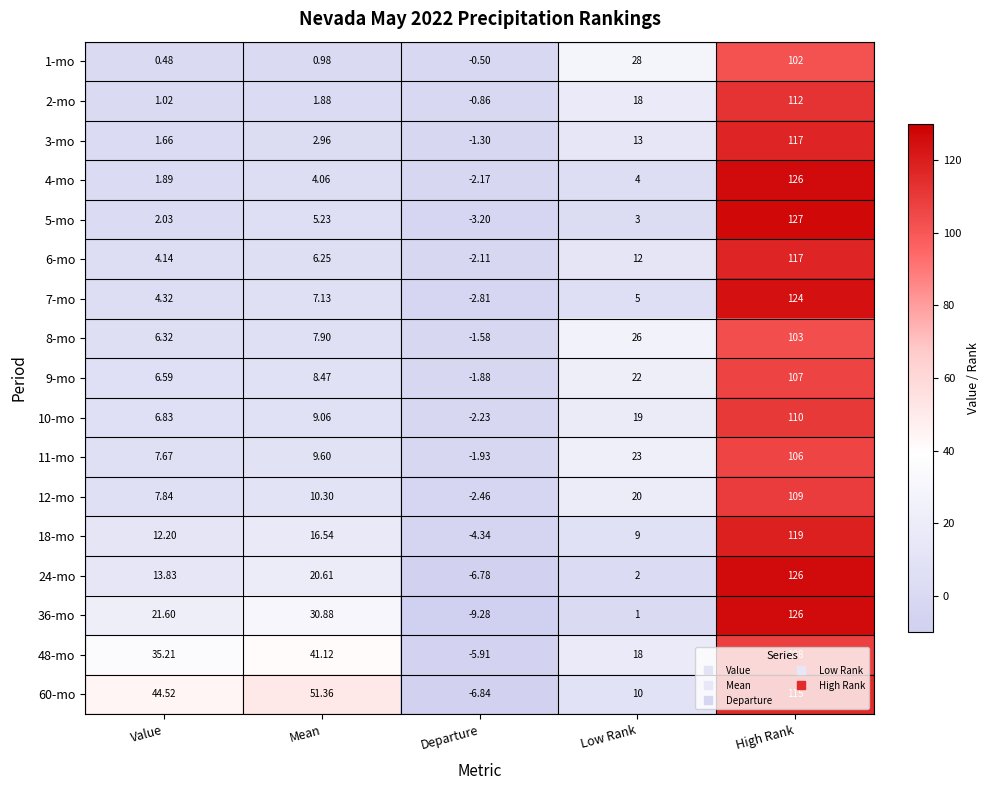

At which label does 18-mo first exceed 12?

Value